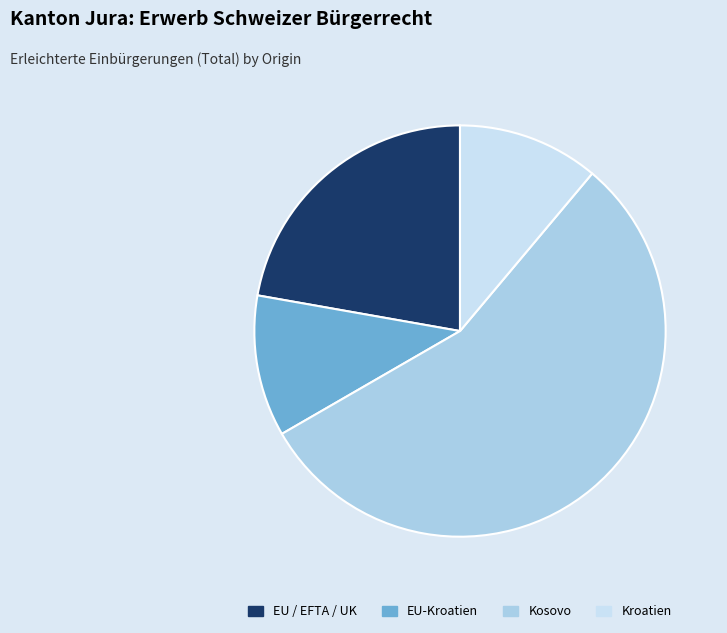

Do EU-Kroatien and Kroatien together represent more than half of the pie?

No